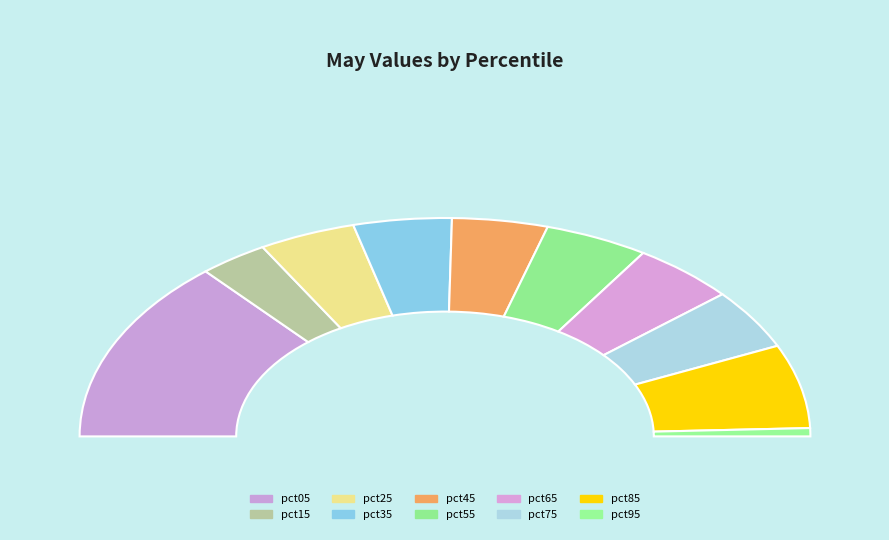

To the nearest percent, what is the average slice percentage?

10%